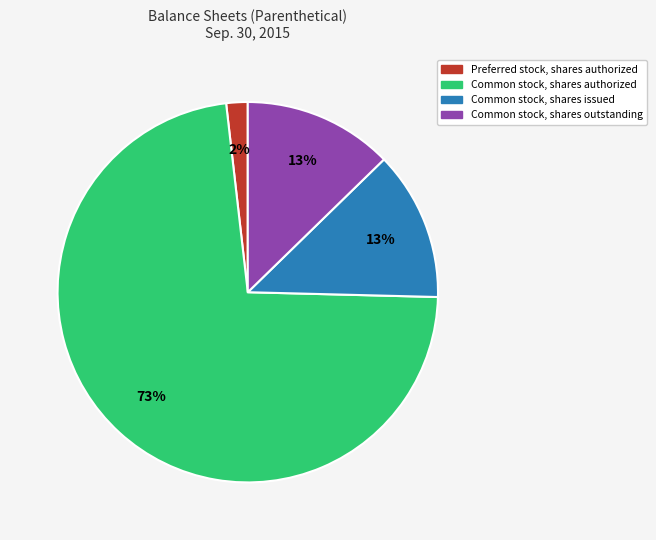

Is there a majority slice in this chart?

Yes